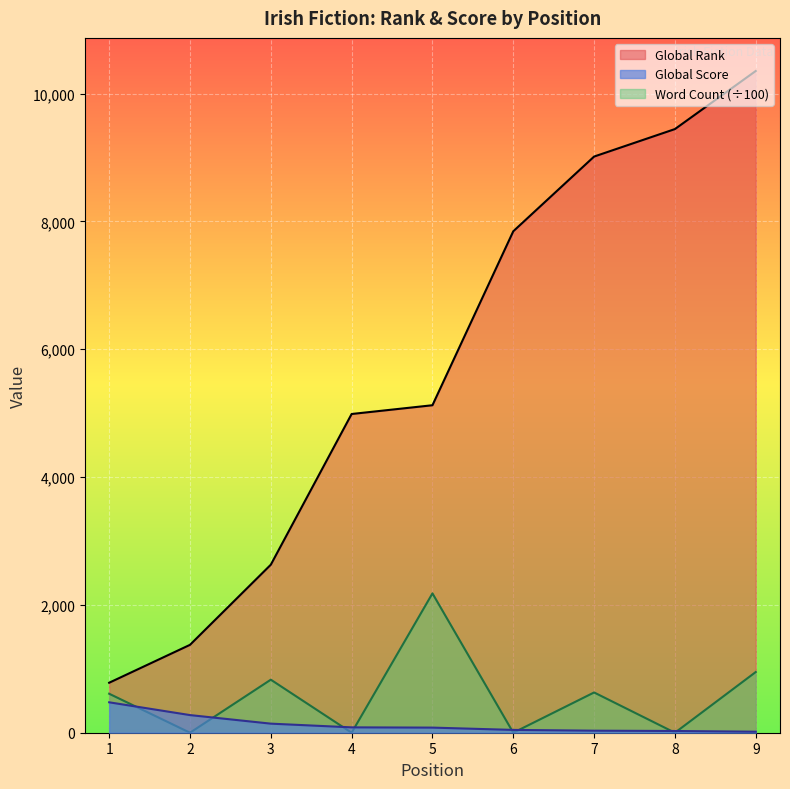

How many data points in Global Score are above 80?

4